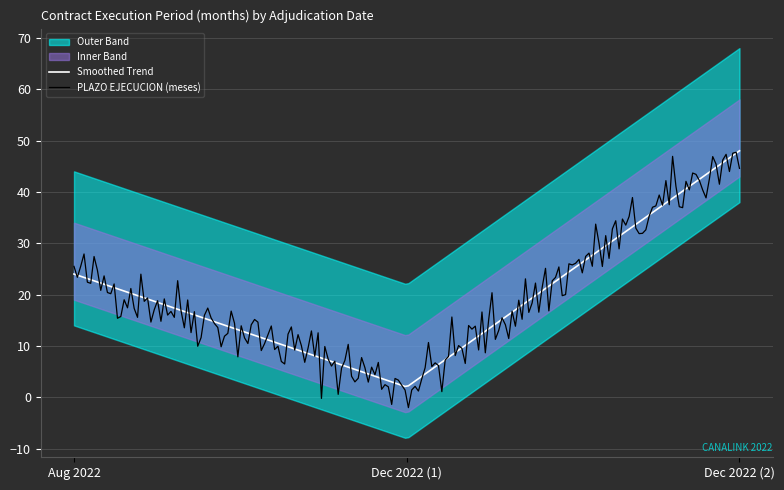

Count the values in the range 2 to 48.

3